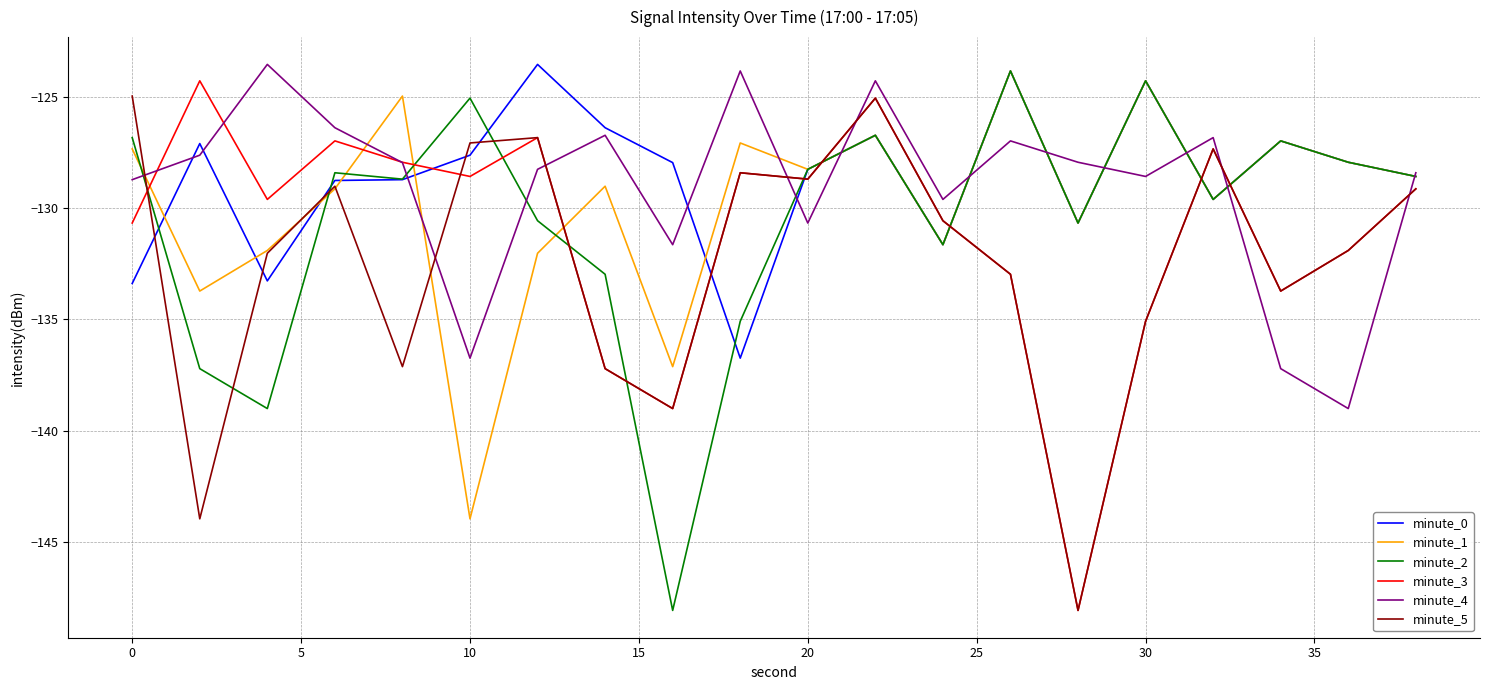

Which series ends up on top after the final intersection of minute_2 and minute_3?

minute_2